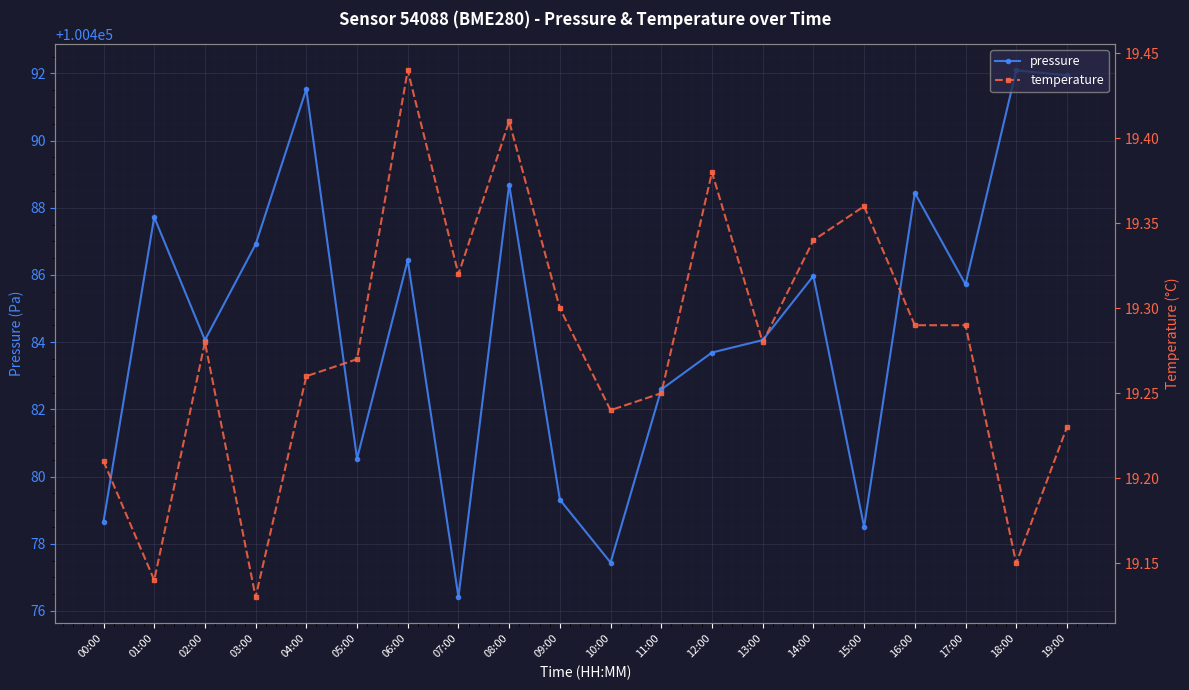

What is the difference between the pressure values at 15:00 and 09:00?

0.8